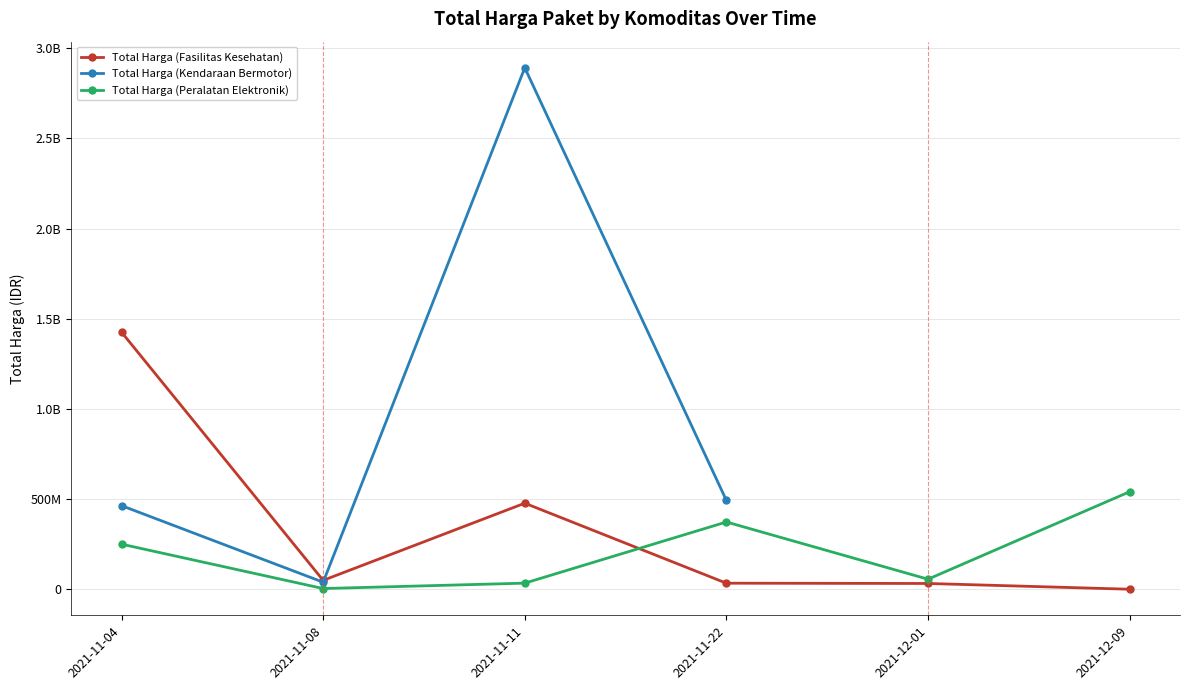

At which category does Total Harga (Fasilitas Kesehatan) reach its first local peak?

2021-11-11